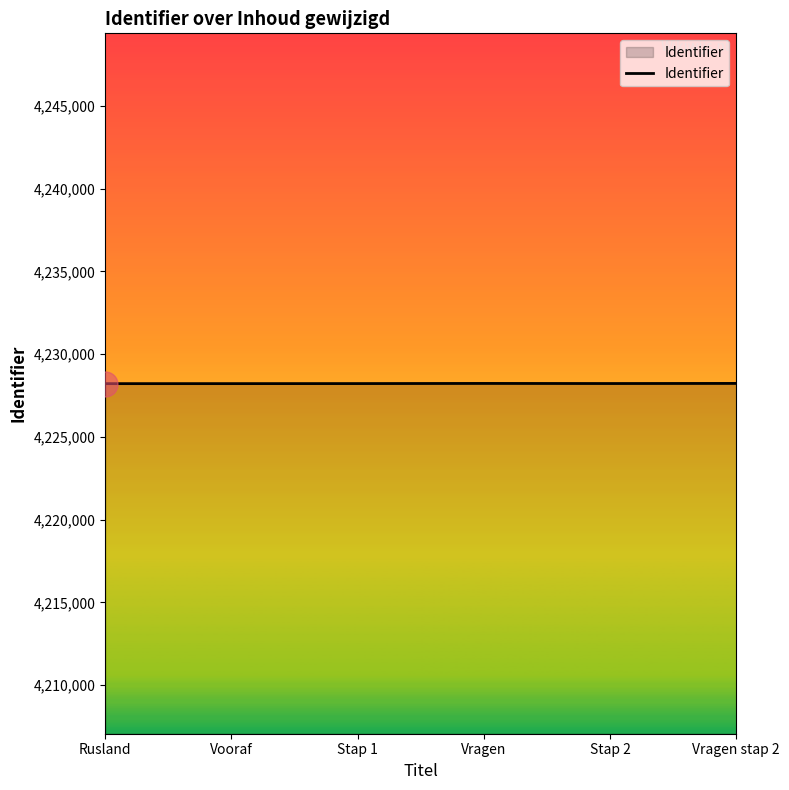

What is the ratio of the value at Rusland to the value at Vooraf?

1.0